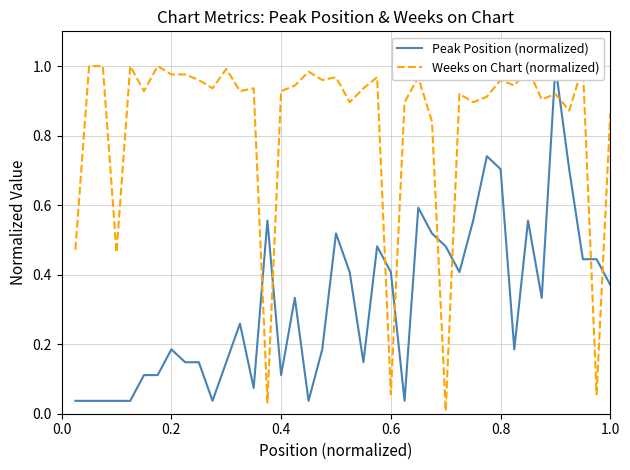

List the series in order of their peak value, highest first.

Peak Position (normalized), Weeks on Chart (normalized)